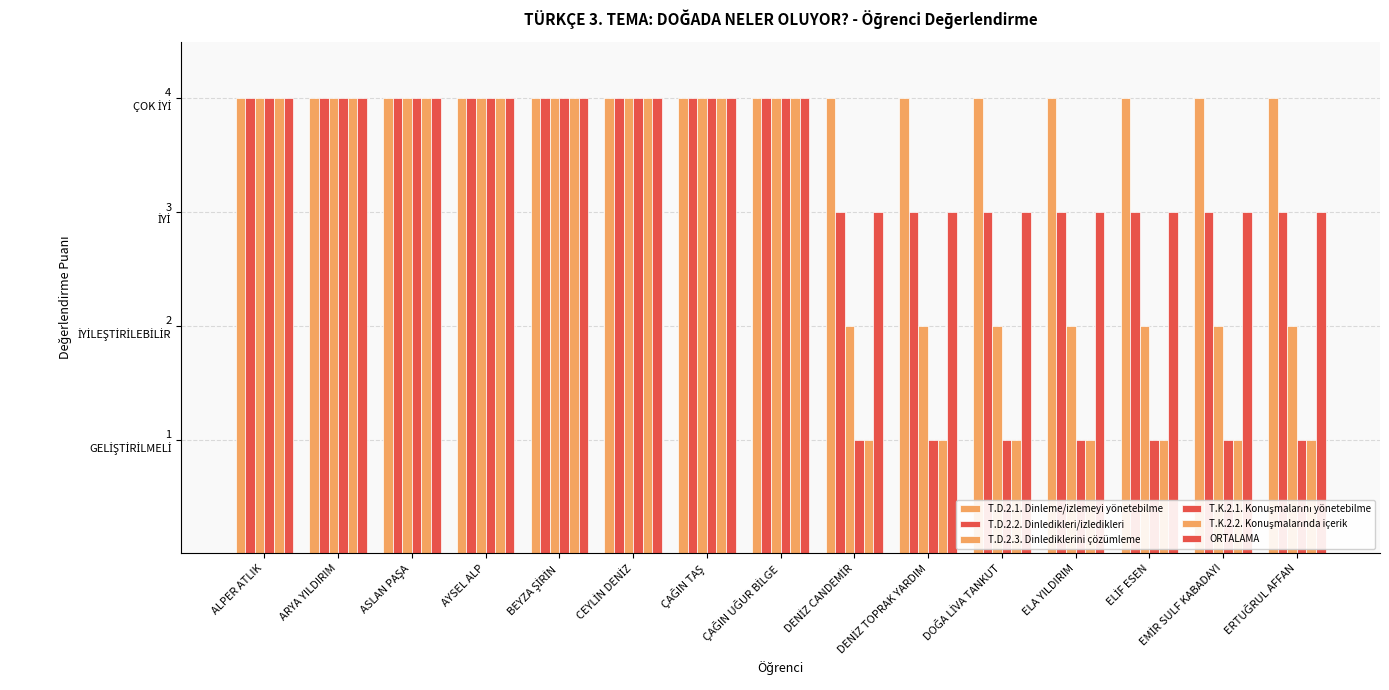

What is the total value across all series at ERTUĞRUL AFFAN?

14